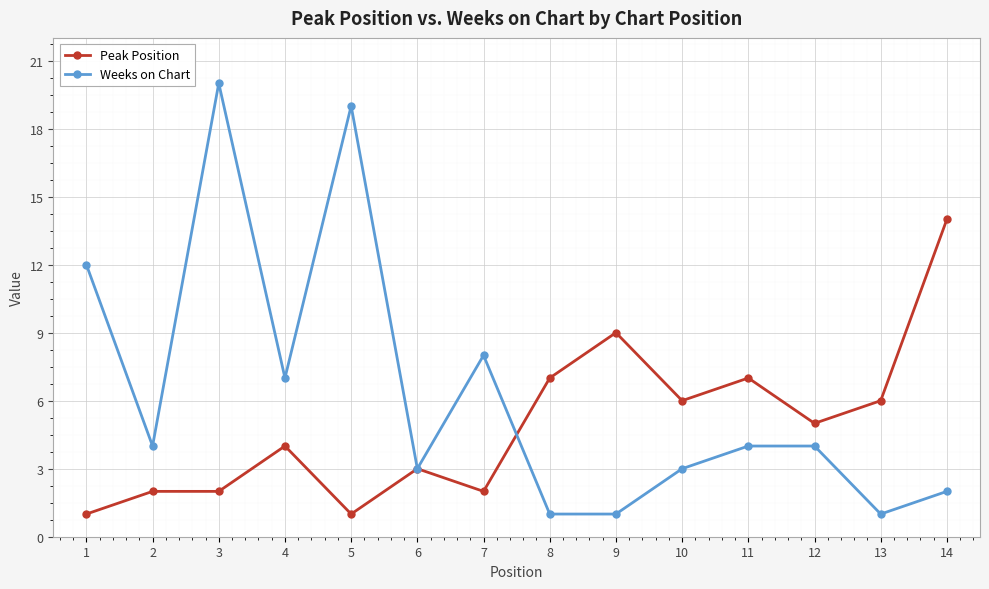

Reading left to right, extract all data points from this chart.

Peak Position: 1	2	2	4	1	3	2	7	9	6	7	5	6	14
Weeks on Chart: 12	4	20	7	19	3	8	1	1	3	4	4	1	2